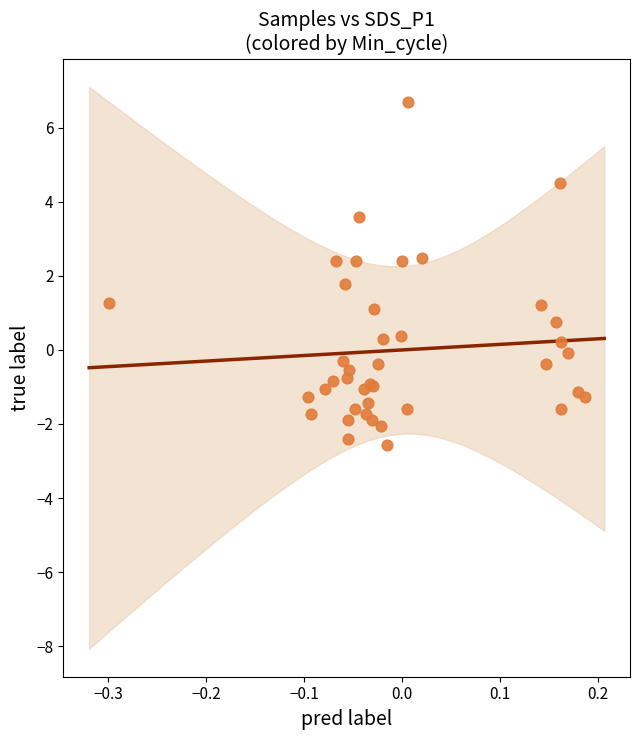

What Y value in the scatter plot is closest to 2?

1.8